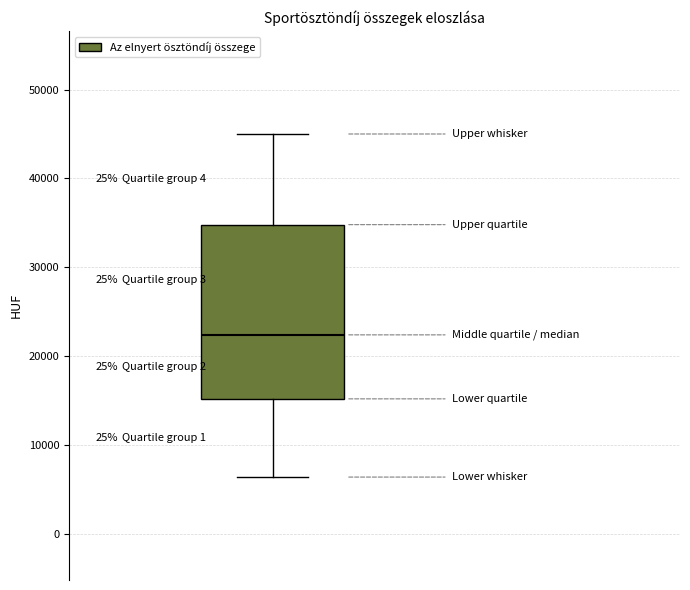

Read this box plot against the y-axis: the position of the median line, the range covered by the box, and the ends of both whiskers. The values are not printed on the chart, so give them approximately, as read against the axis.

median 22000, box 15000 to 35000, whiskers 6000 to 45000